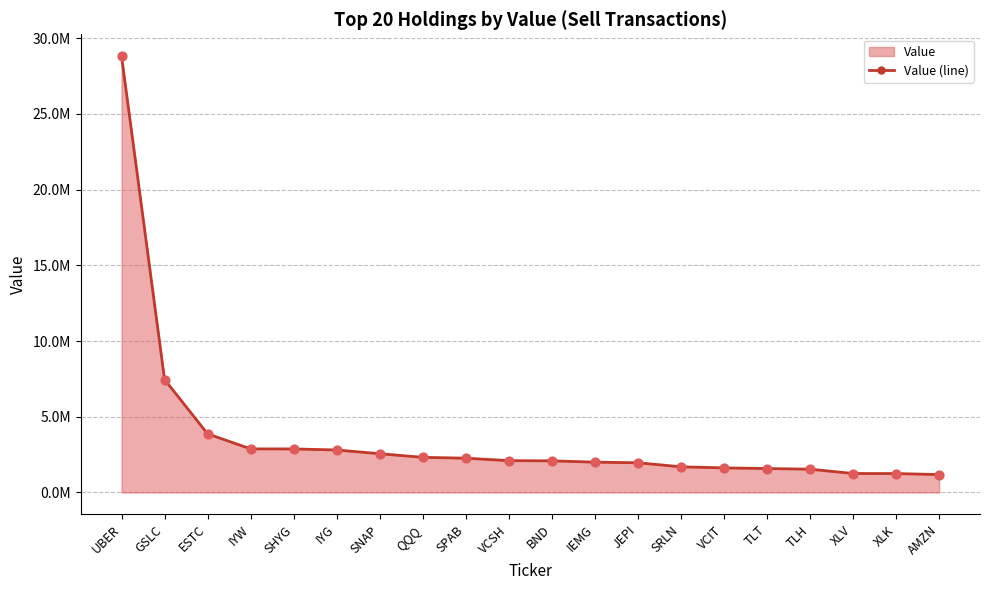

Approximately how many times larger is the value at IYG compared to GSLC?

0.4